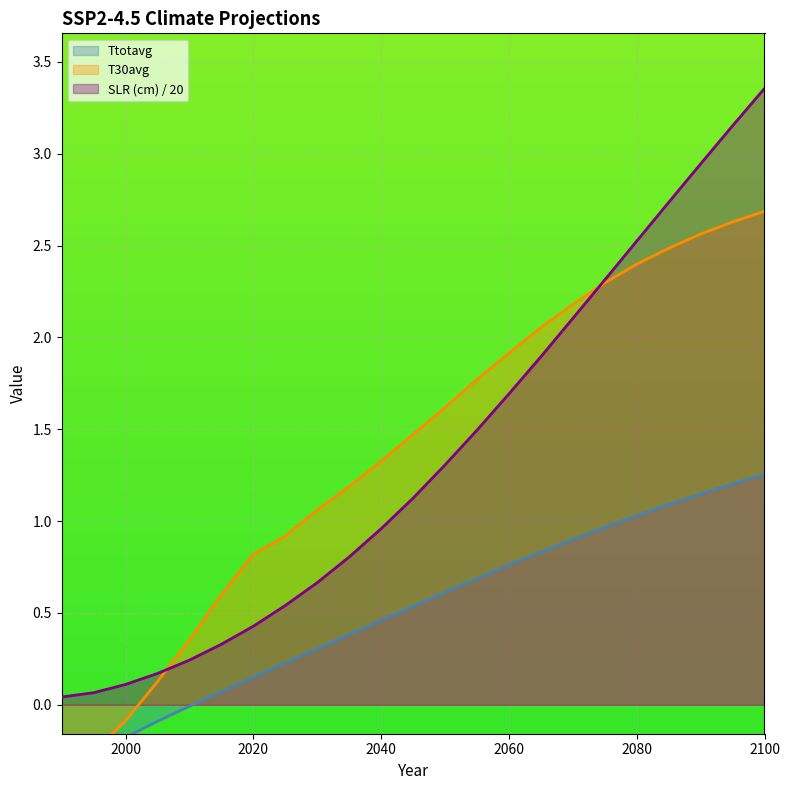

Which series has the largest total across all categories?

T30avg